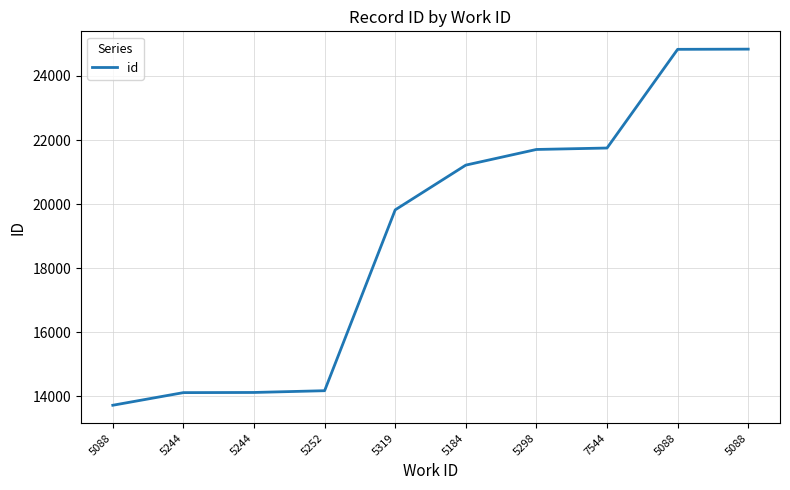

What is the difference between the second highest and second lowest values?

10710